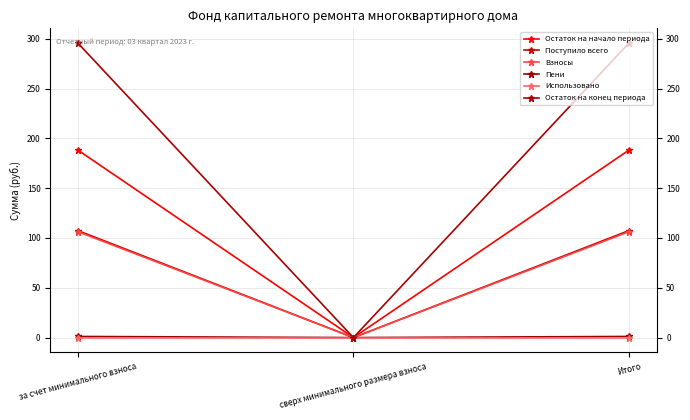

Is the value of Поступило всего at сверх минимального размера взноса greater than the value of Использовано at сверх минимального размера взноса?

No